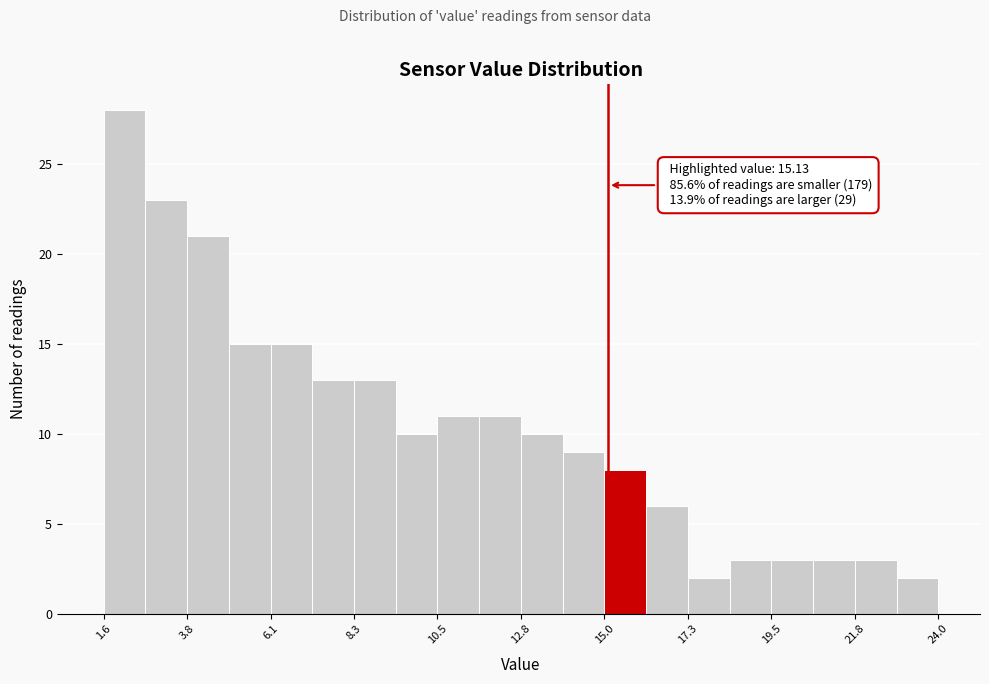

Around what value on the x-axis is the tallest bar? Give the approximate position of its centre, as read against the axis.

2.0